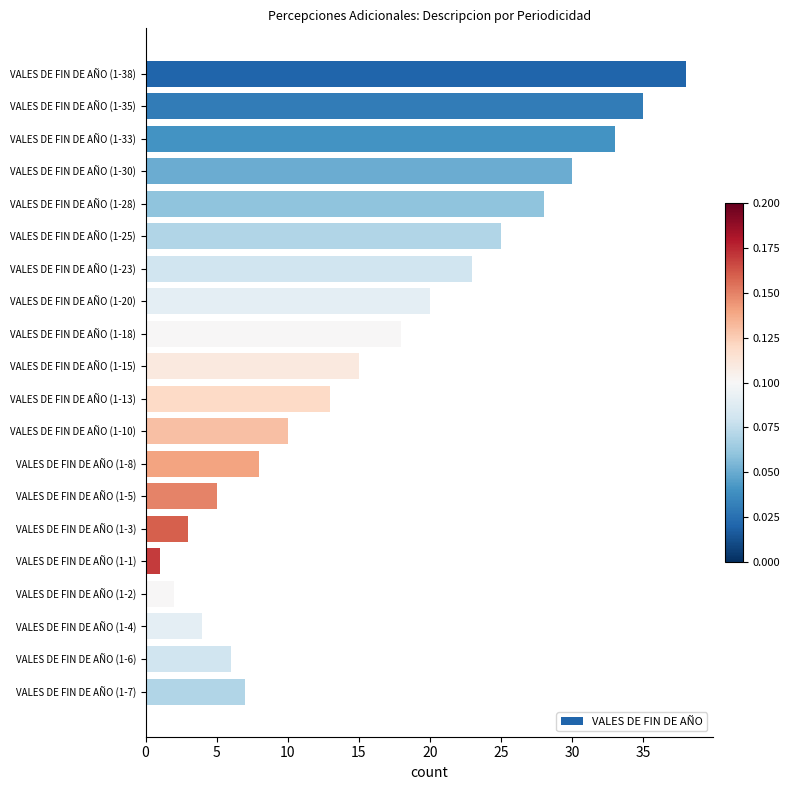

Rank the categories by value from highest to lowest.

VALES DE FIN DE AÑO (1-38), VALES DE FIN DE AÑO (1-35), VALES DE FIN DE AÑO (1-33), VALES DE FIN DE AÑO (1-30), VALES DE FIN DE AÑO (1-28), VALES DE FIN DE AÑO (1-25), VALES DE FIN DE AÑO (1-23), VALES DE FIN DE AÑO (1-20), VALES DE FIN DE AÑO (1-18), VALES DE FIN DE AÑO (1-15), VALES DE FIN DE AÑO (1-13), VALES DE FIN DE AÑO (1-10), VALES DE FIN DE AÑO (1-8), VALES DE FIN DE AÑO (1-7), VALES DE FIN DE AÑO (1-6), VALES DE FIN DE AÑO (1-5), VALES DE FIN DE AÑO (1-4), VALES DE FIN DE AÑO (1-3), VALES DE FIN DE AÑO (1-2), VALES DE FIN DE AÑO (1-1)